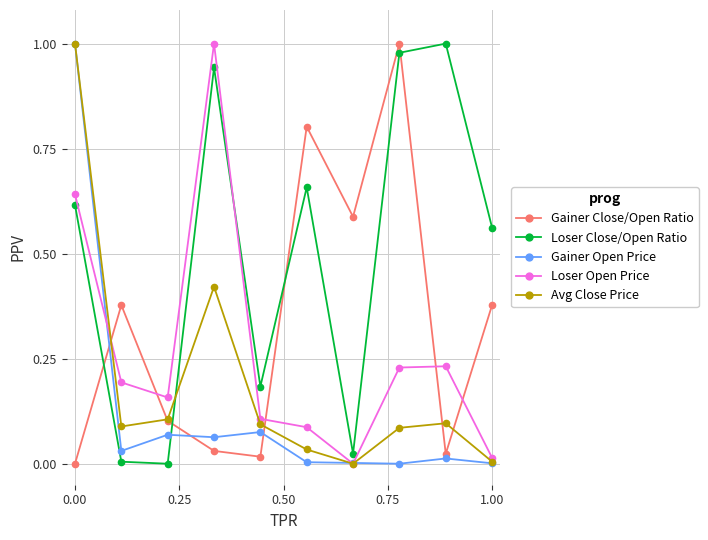

Does the chart have visible grid lines?

Yes